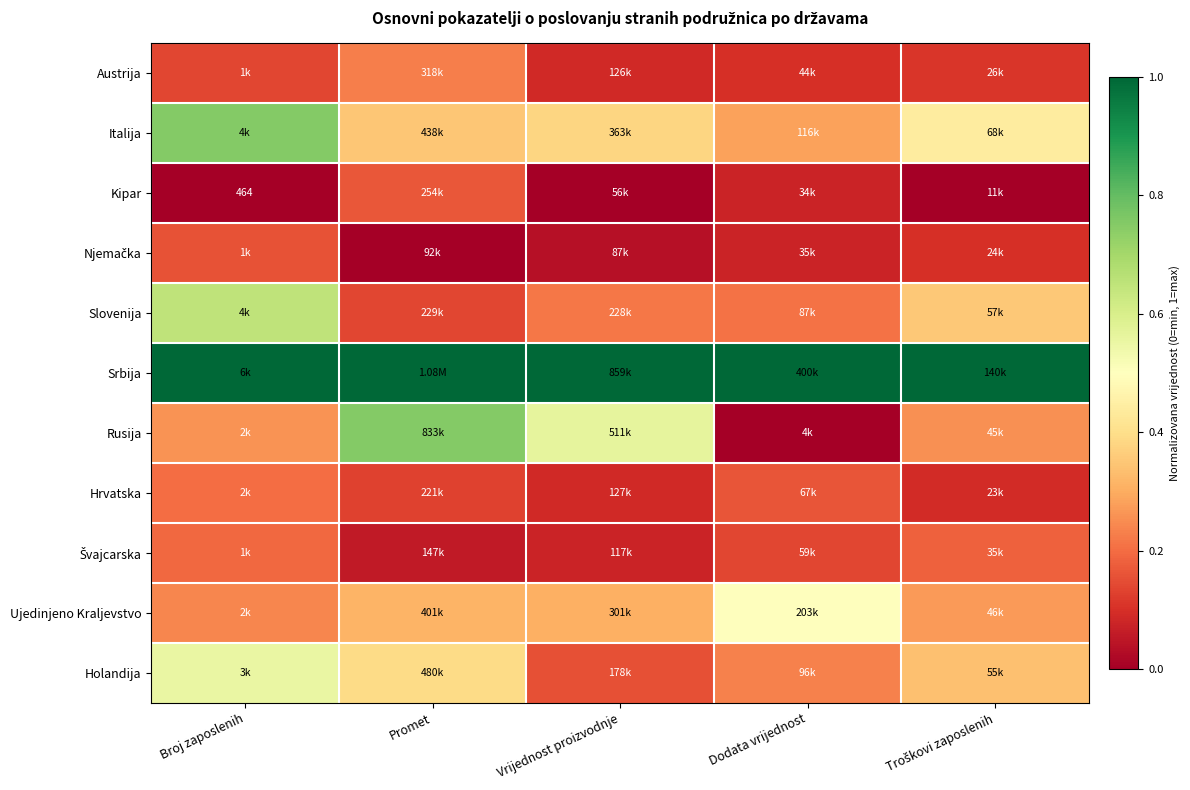

What is the difference between the maximum and minimum values in the Švajcarska series?

0.1